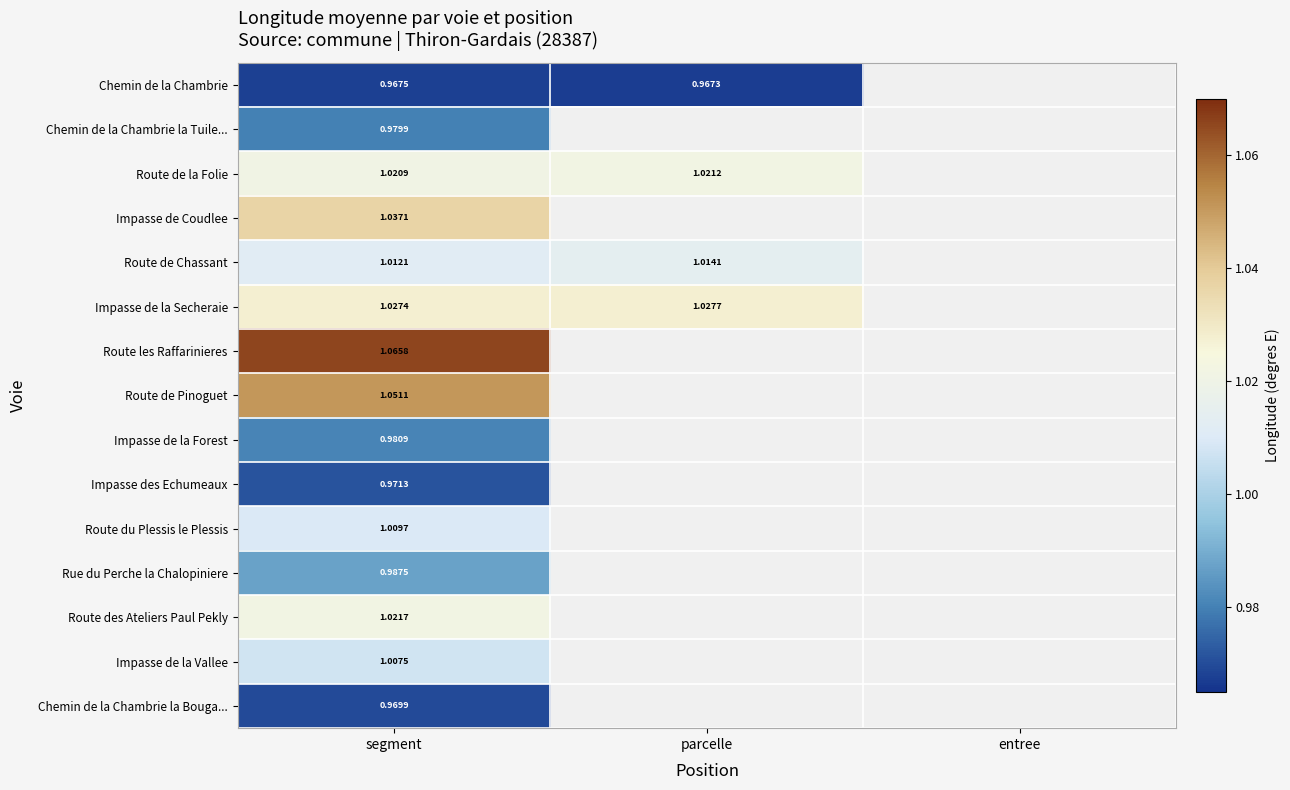

Is the value of Impasse des Echumeaux at segment greater than the value of Route de la Folie at parcelle?

No